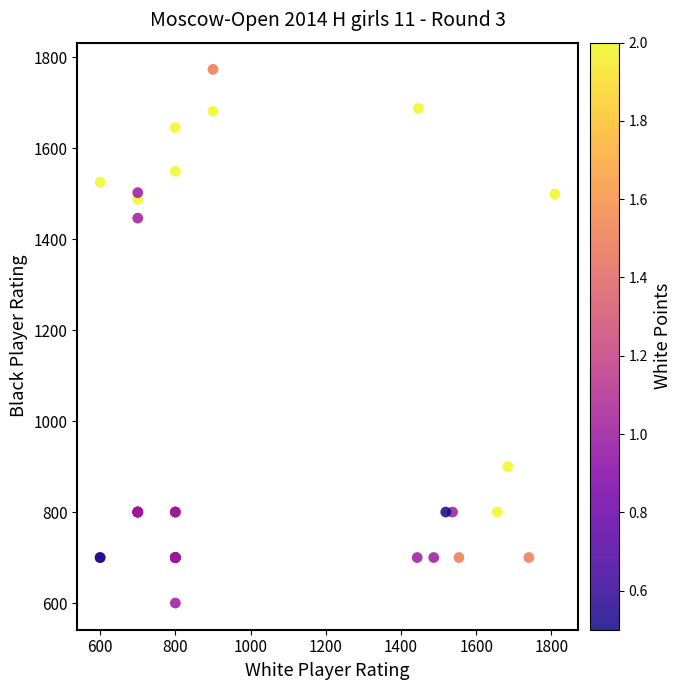

What Y value in the scatter plot is closest to 1186?

1446